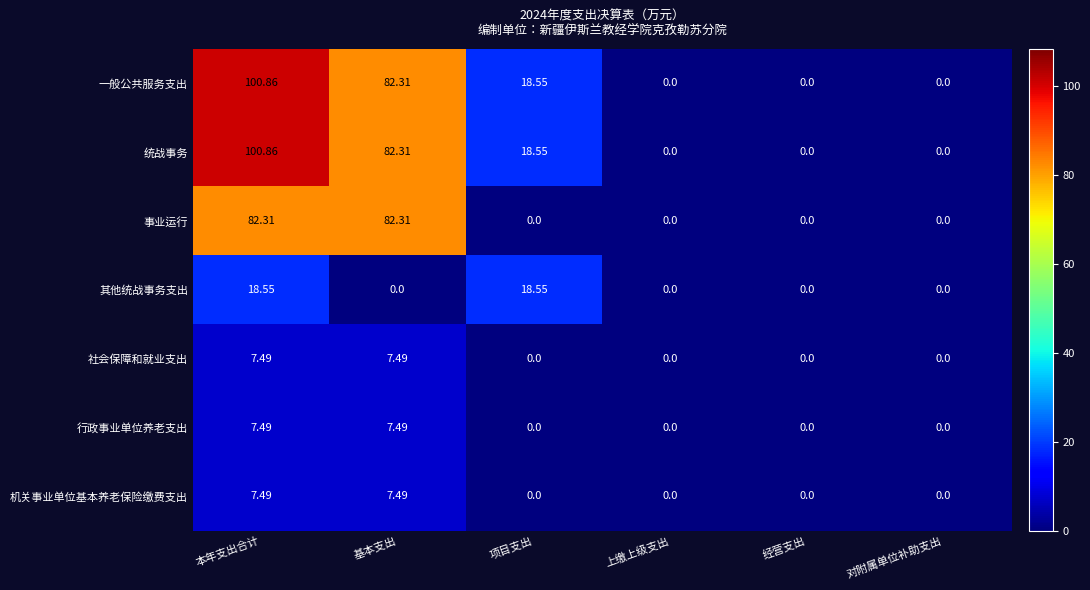

At which label is 统战事务 closest to 50?

项目支出